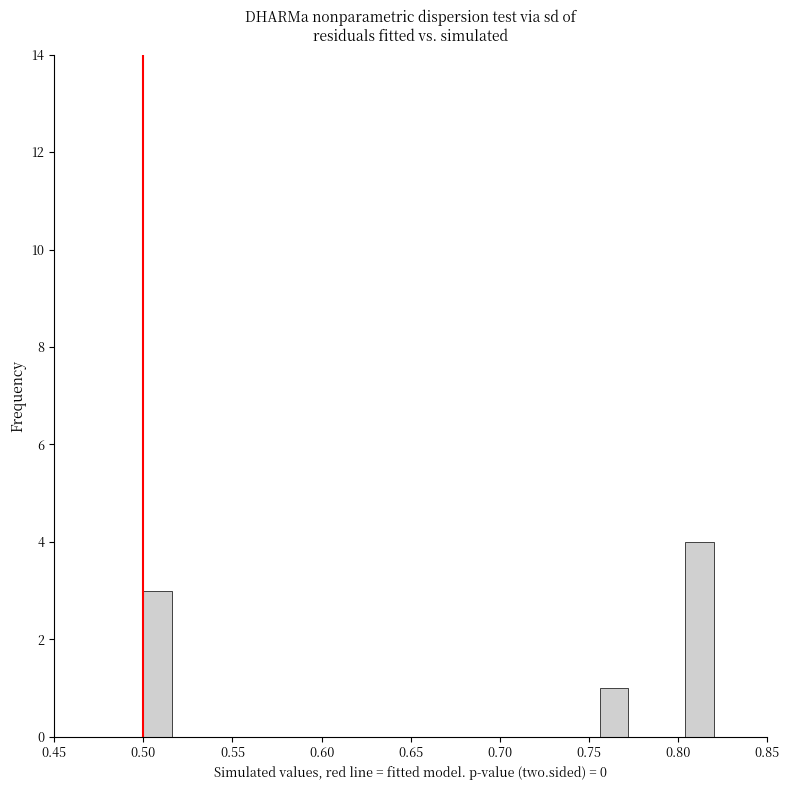

Read against the x-axis, roughly where is the centre of the tallest bar?

0.810